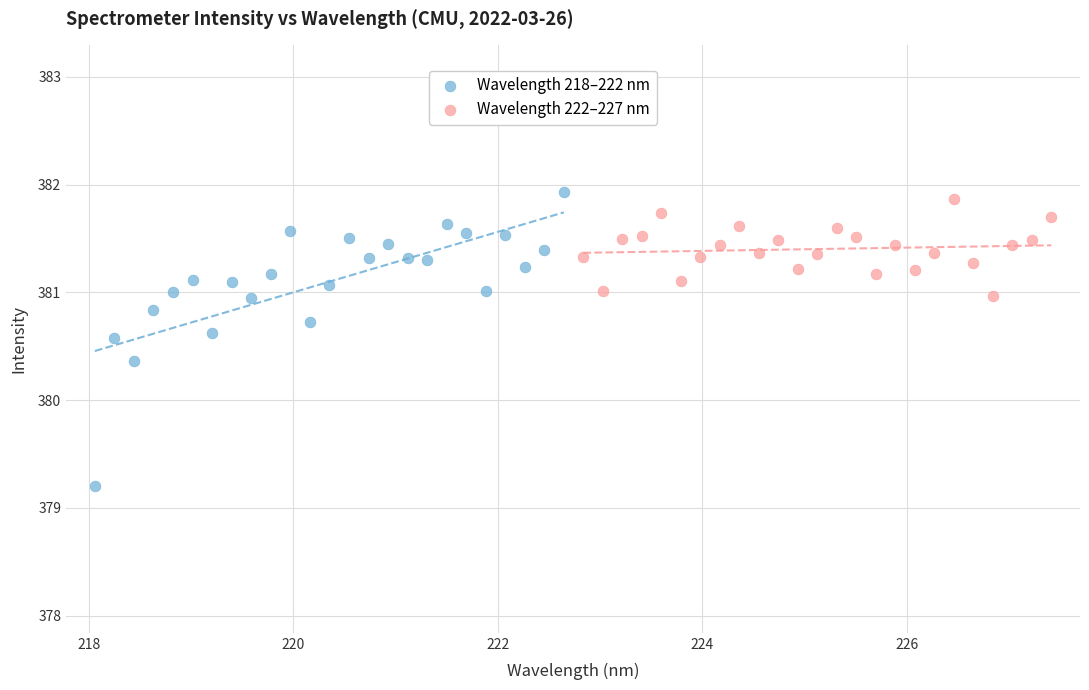

Which series contains the lowest Y value?

Wavelength 218–222 nm